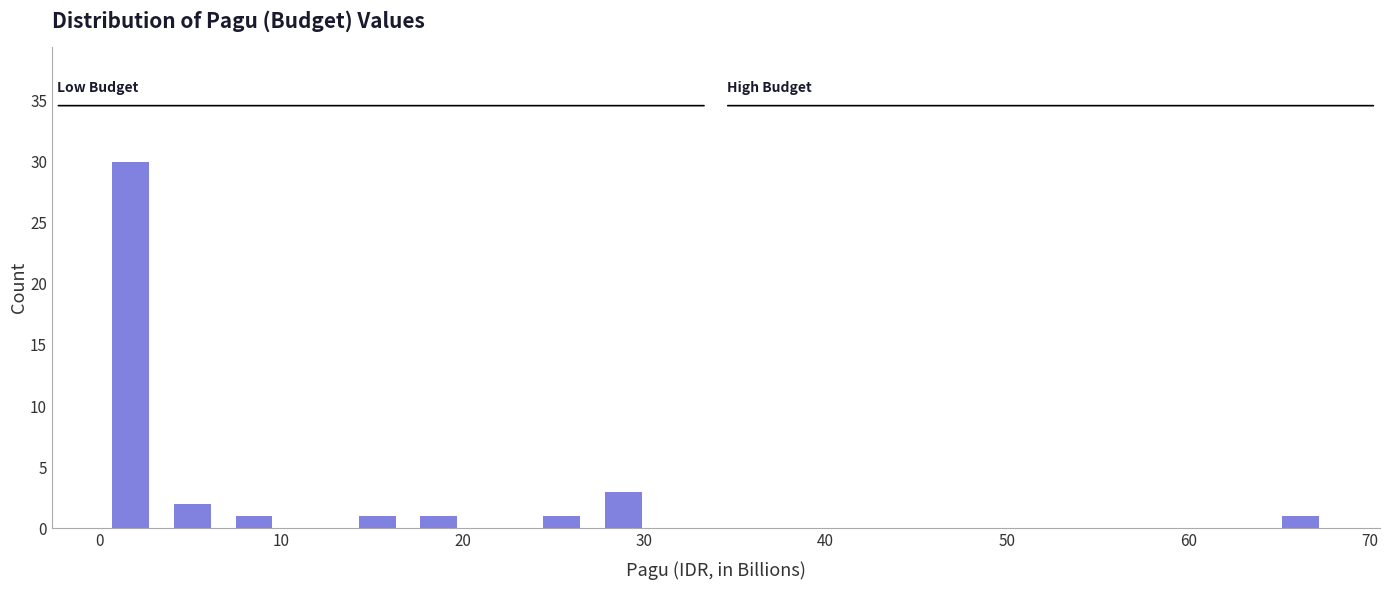

Read against the x-axis, roughly where is the centre of the tallest bar?

2